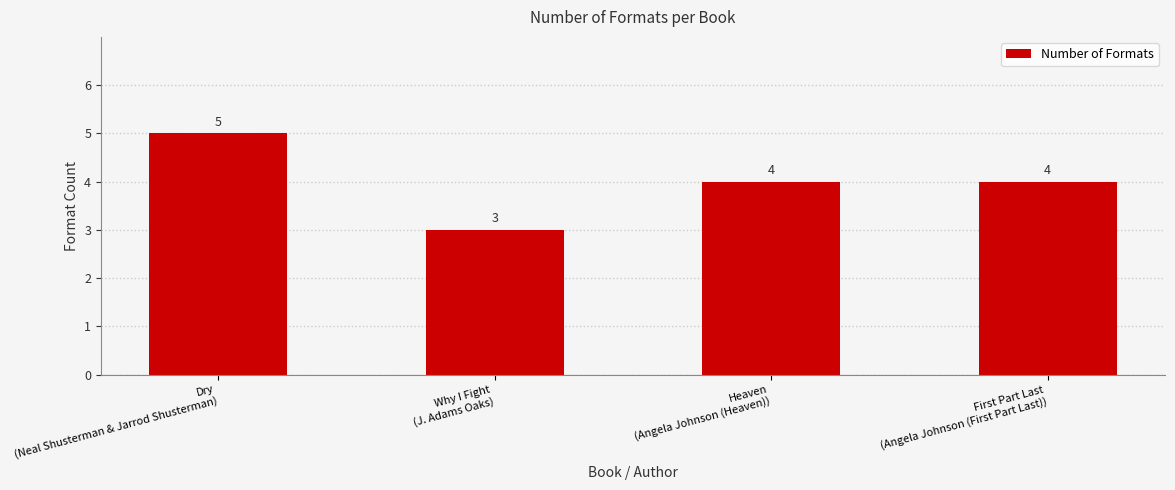

The chart shows a value of 8 at Dry
(Neal Shusterman & Jarrod Shusterman). True or false?

False